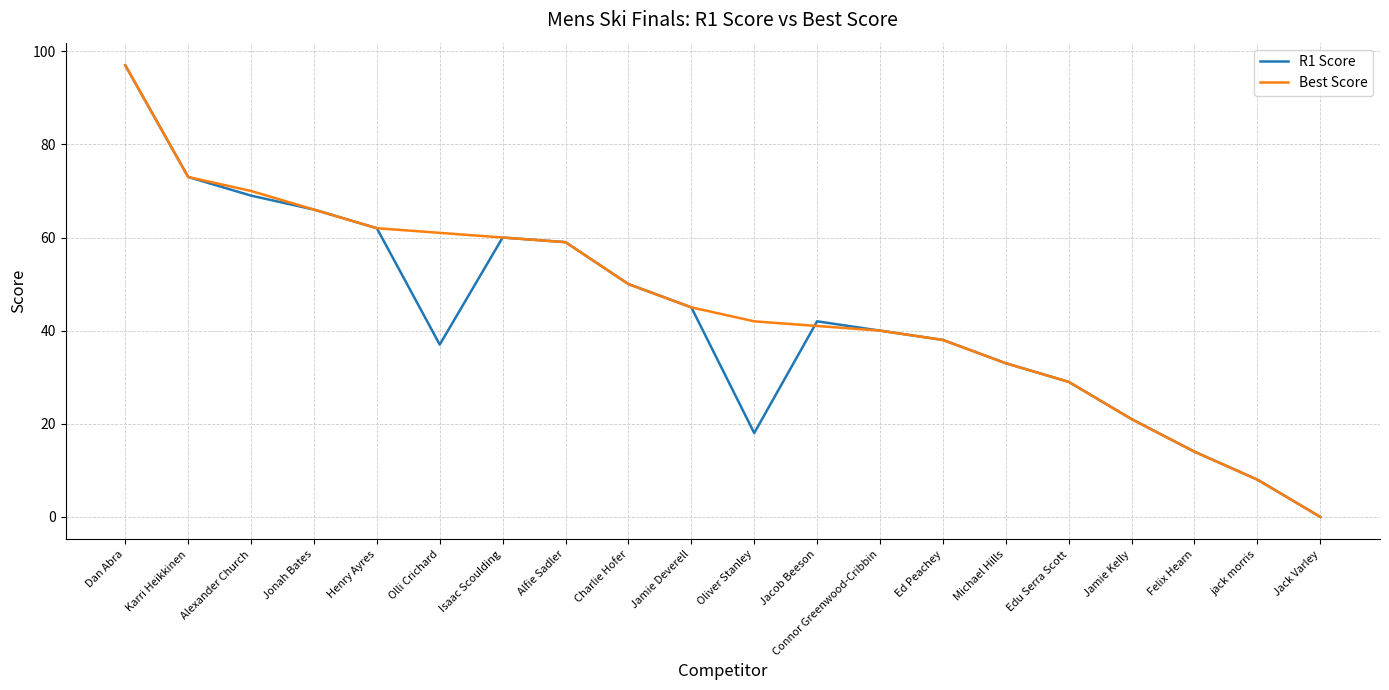

What is the sum of all Best Score values?

909